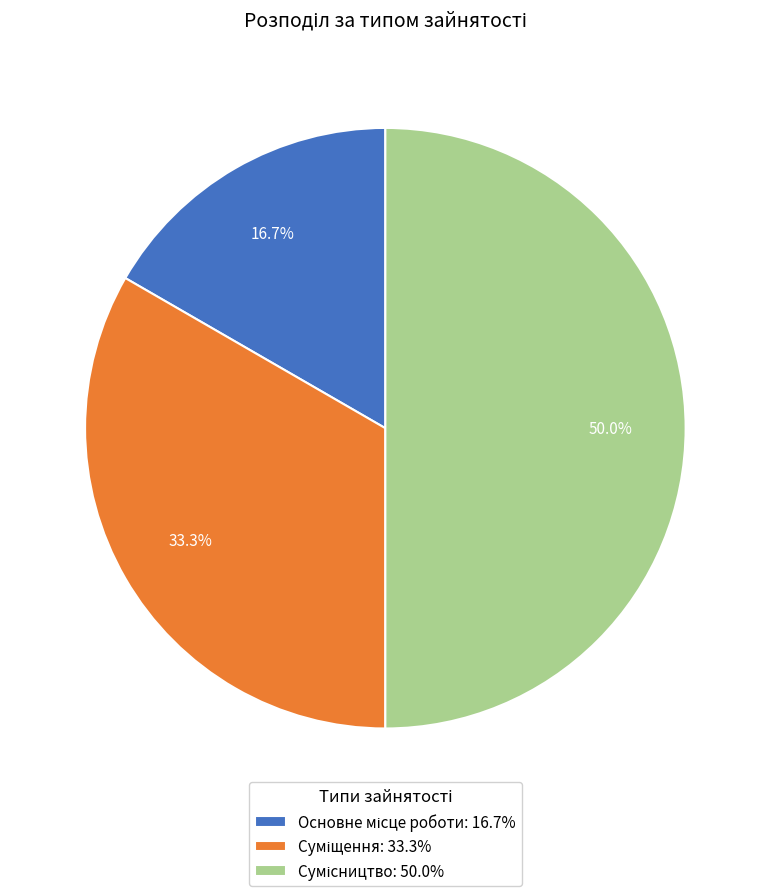

How many slices are in this pie chart?

3